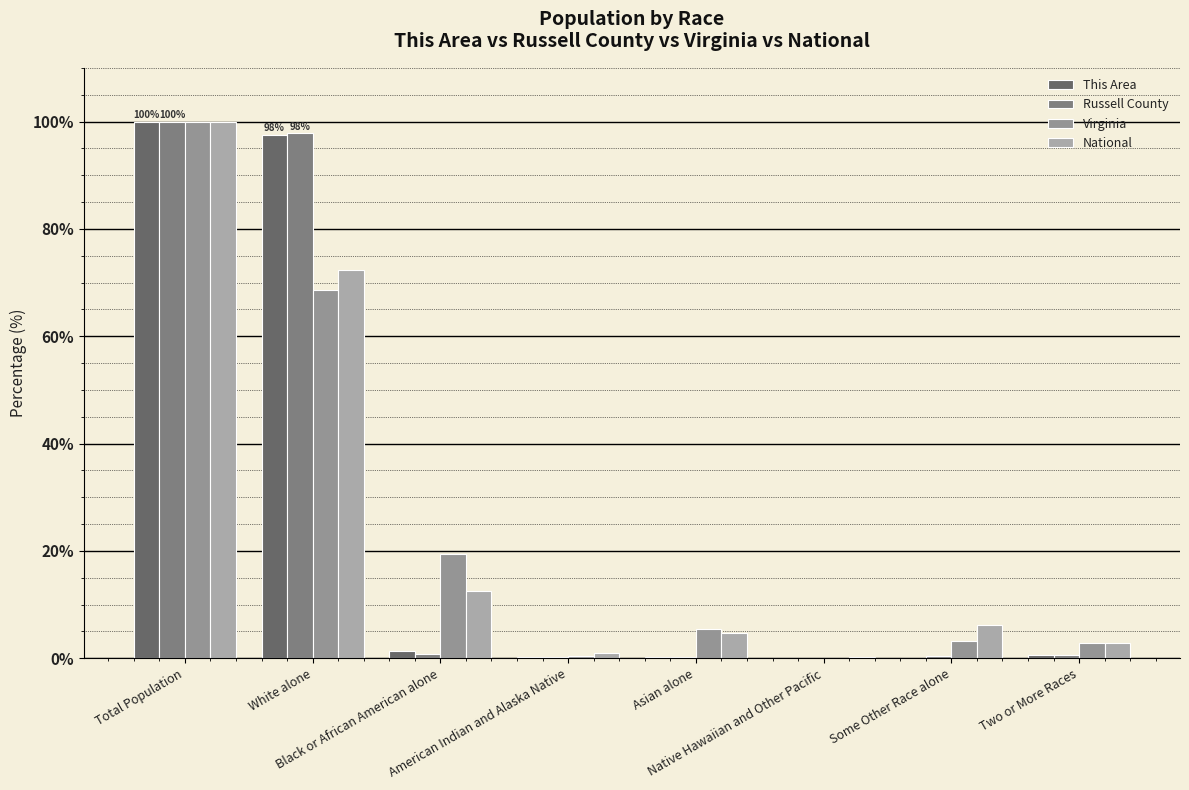

Is it true that This Area equals 100.0 at Total Population?

True